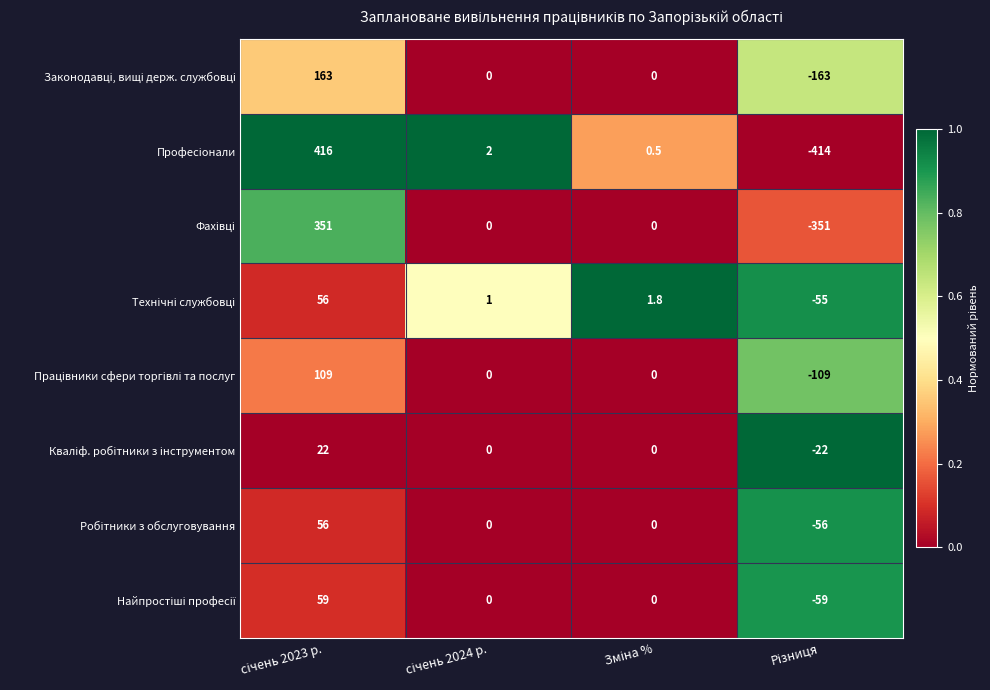

What is the greatest value displayed?

416.0